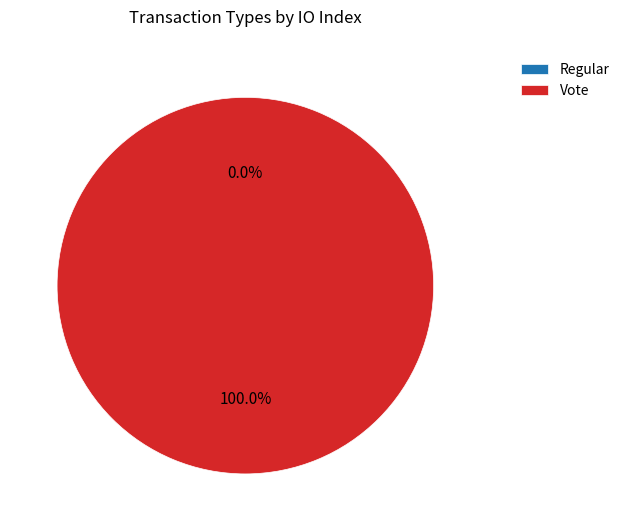

To the nearest percent, what percentage of the pie is Vote?

100%